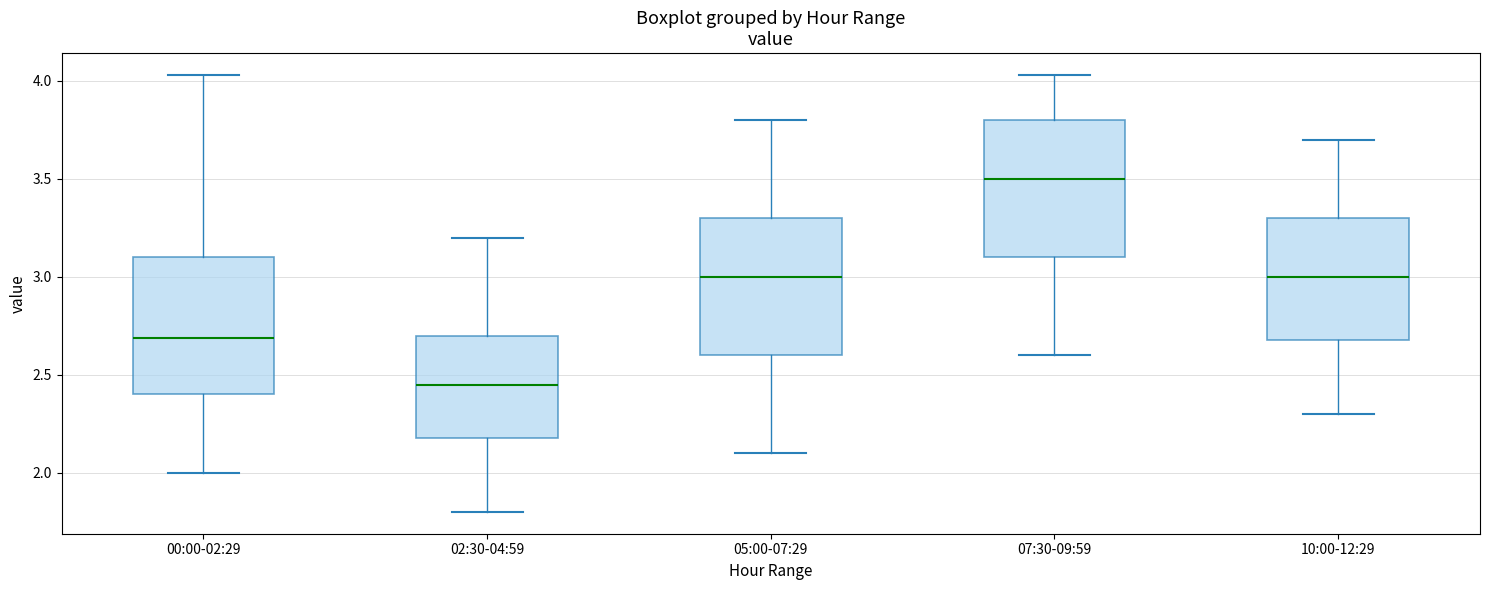

Reading left to right, transcribe this box plot: for each box, give where its median line is, the range the box spans, and where its two whiskers end, as read against the y-axis. The values are not printed on the chart, so give them approximately, as read against the axis.

00:00-02:29: median 2.70, box 2.40 to 3.10, whiskers 2.00 to 4.05
02:30-04:59: median 2.45, box 2.20 to 2.70, whiskers 1.80 to 3.20
05:00-07:29: median 3.00, box 2.60 to 3.30, whiskers 2.10 to 3.80
07:30-09:59: median 3.50, box 3.10 to 3.80, whiskers 2.60 to 4.05
10:00-12:29: median 3.00, box 2.70 to 3.30, whiskers 2.30 to 3.70